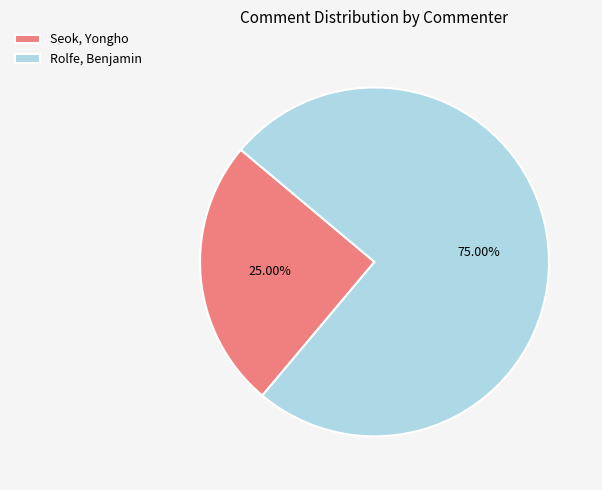

How many segments does this pie chart have?

2